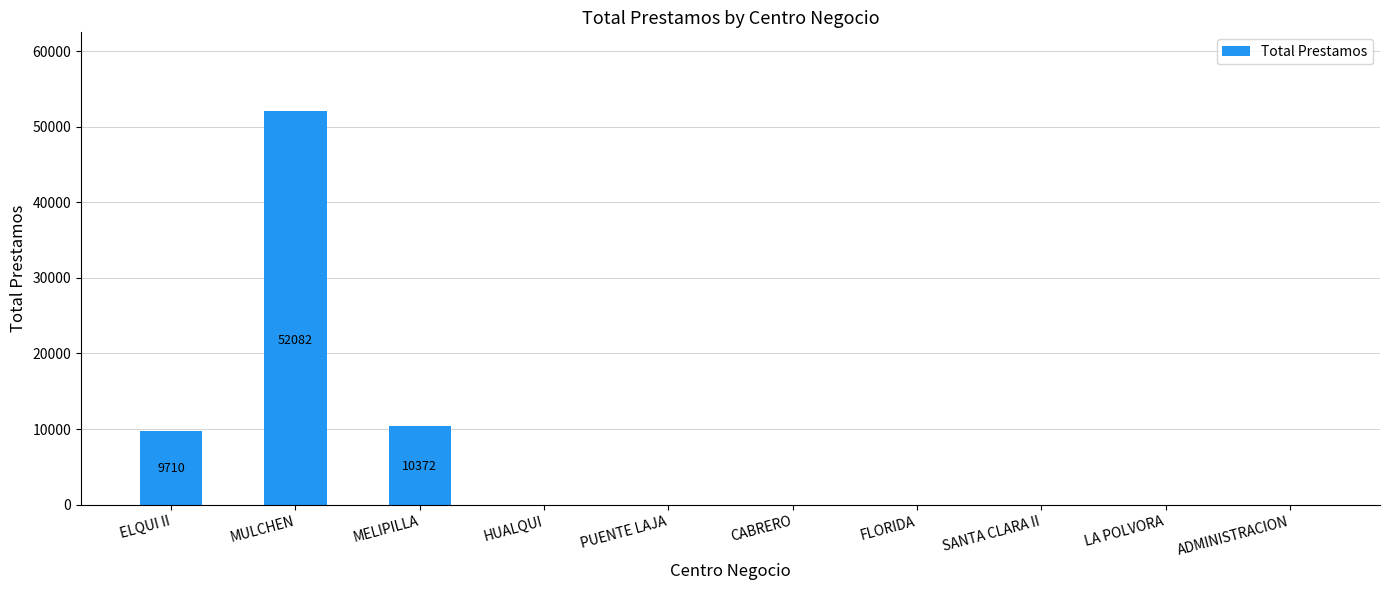

Which label corresponds to the largest value in the chart?

MULCHEN